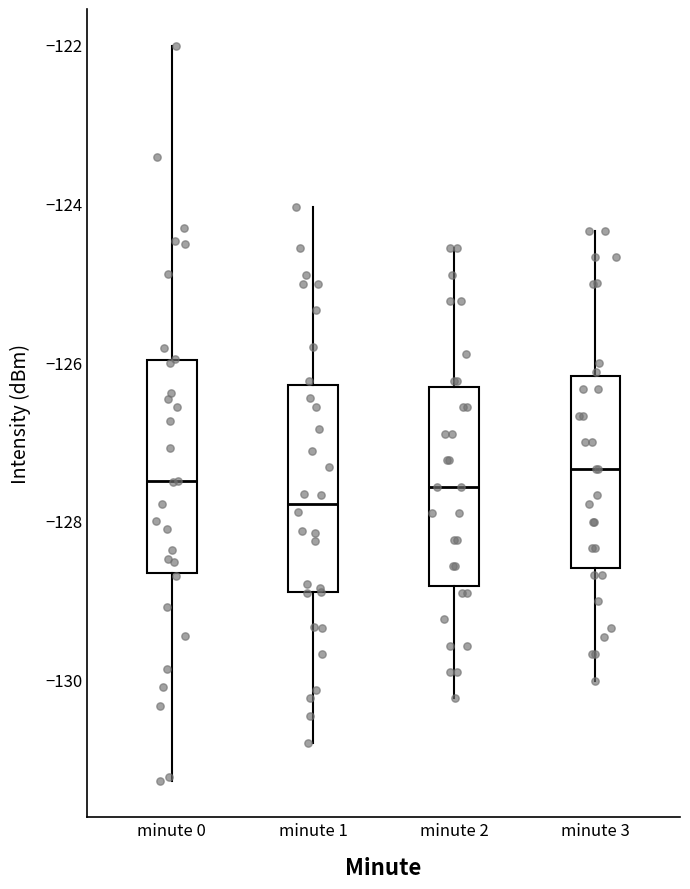

Reading left to right, transcribe this box plot: for each box, give where its median line is, the range the box spans, and where its two whiskers end, as read against the y-axis. The values are not printed on the chart, so give them approximately, as read against the axis.

minute 0: median -127.6, box -128.6 to -126.0, whiskers -131.2 to -122.0
minute 1: median -127.8, box -128.8 to -126.2, whiskers -130.8 to -124.0
minute 2: median -127.6, box -128.8 to -126.4, whiskers -130.2 to -124.6
minute 3: median -127.4, box -128.6 to -126.2, whiskers -130.0 to -124.4